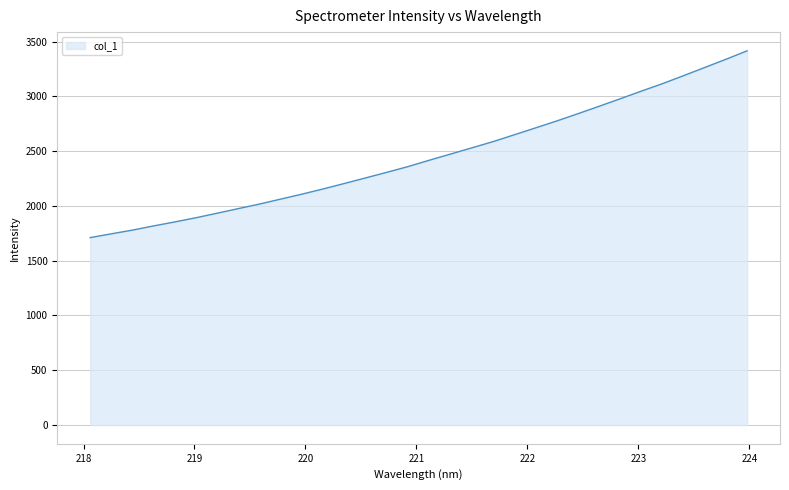

What is the minimum value shown in the chart?

1710.5